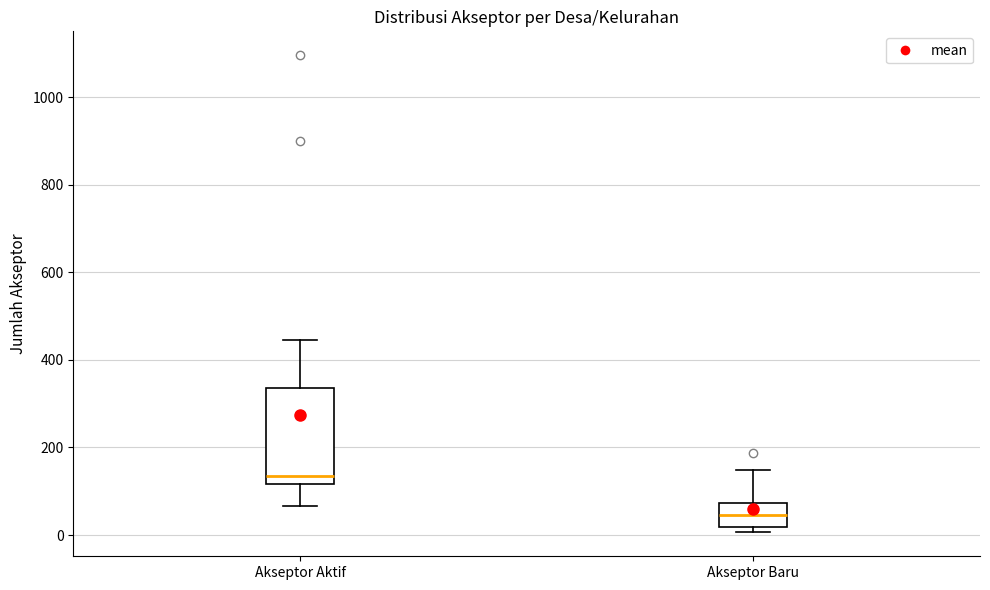

Comparing the boxes themselves (not the whiskers), which one is the tallest?

Akseptor Aktif